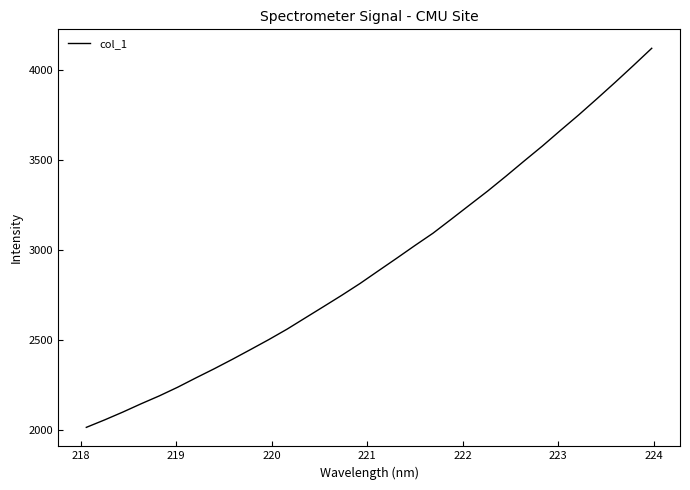

How many categories are shown in the chart?

32